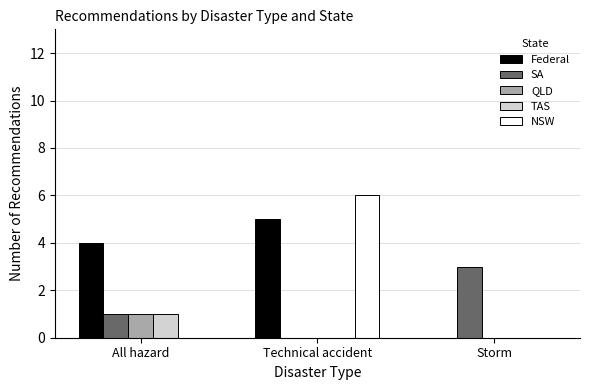

The TAS series shows 1 at All hazard. True or false?

True